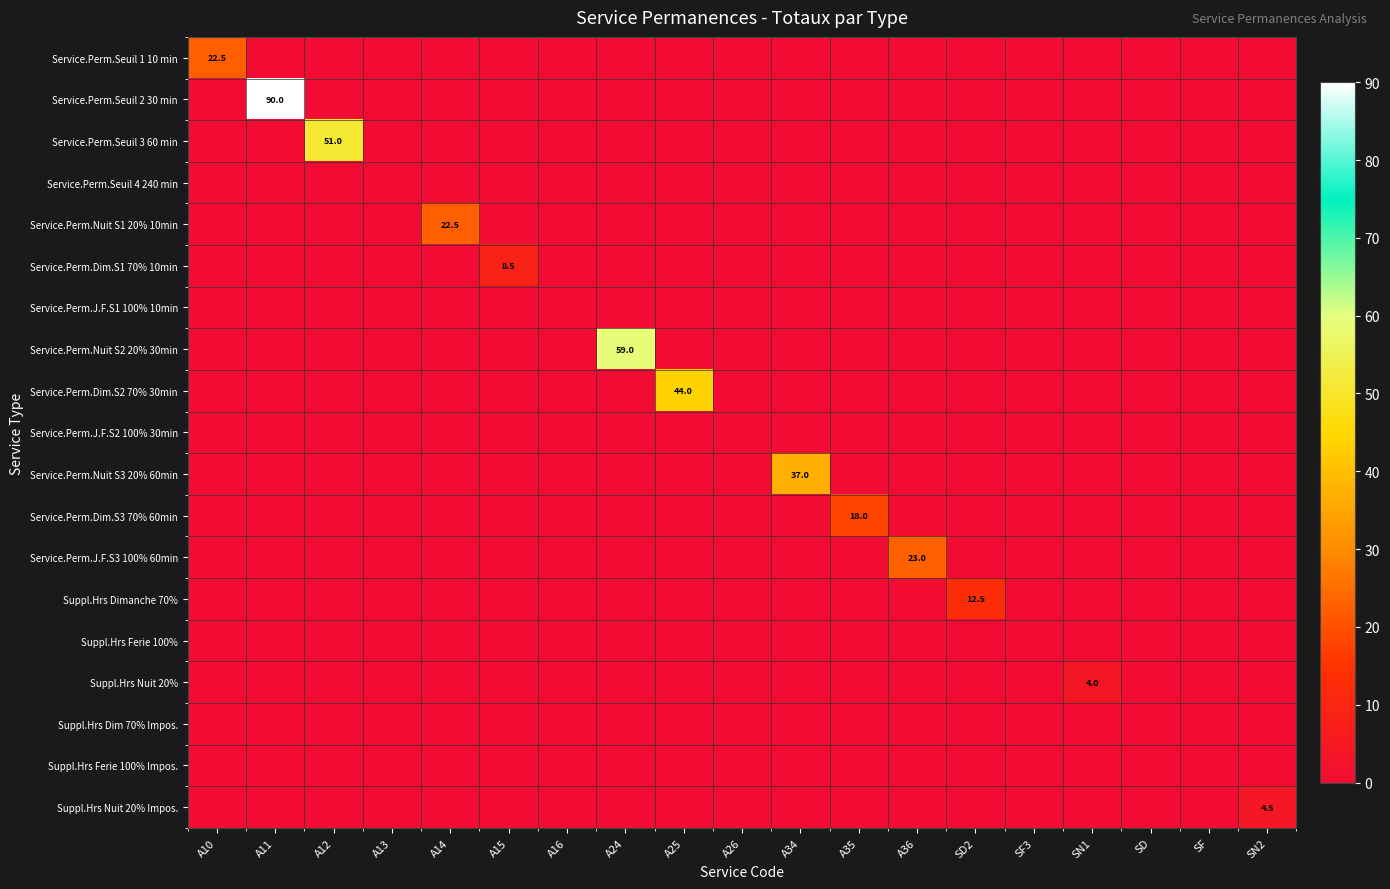

List the series in order of their peak value, lowest first.

Service.Perm.Seuil 4 240 min, Service.Perm.J.F.S1 100% 10min, Service.Perm.J.F.S2 100% 30min, Suppl.Hrs Ferie 100%, Suppl.Hrs Dim 70% Impos., Suppl.Hrs Ferie 100% Impos., Suppl.Hrs Nuit 20%, Suppl.Hrs Nuit 20% Impos., Service.Perm.Dim.S1 70% 10min, Suppl.Hrs Dimanche 70%, Service.Perm.Dim.S3 70% 60min, Service.Perm.Seuil 1 10 min, Service.Perm.Nuit S1 20% 10min, Service.Perm.J.F.S3 100% 60min, Service.Perm.Nuit S3 20% 60min, Service.Perm.Dim.S2 70% 30min, Service.Perm.Seuil 3 60 min, Service.Perm.Nuit S2 20% 30min, Service.Perm.Seuil 2 30 min